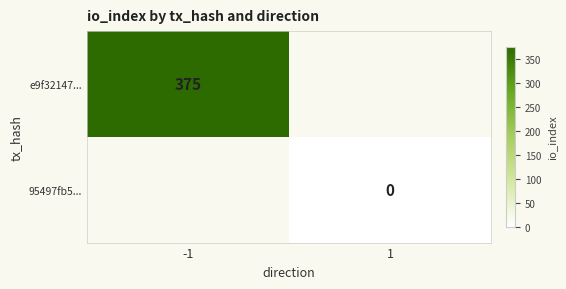

Is it true that e9f32147... equals 112 at -1?

False